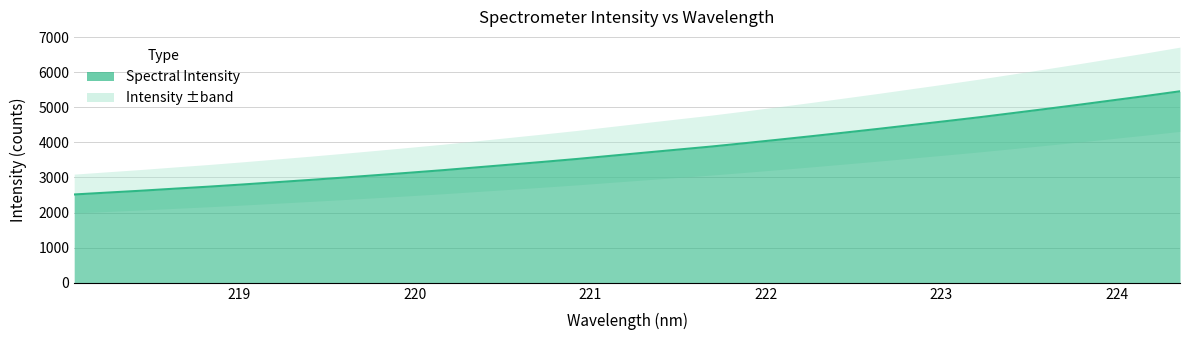

What is the value of the 1st point from the left?

2515.5